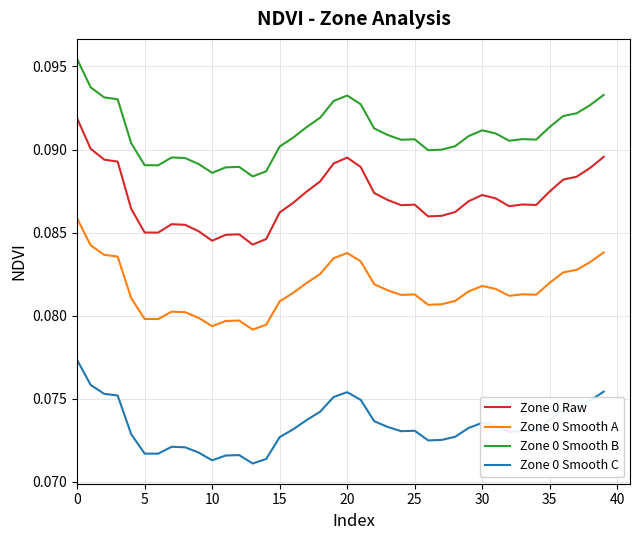

List the series in order of their overall mean, lowest first.

Zone 0 Smooth C, Zone 0 Smooth A, Zone 0 Raw, Zone 0 Smooth B